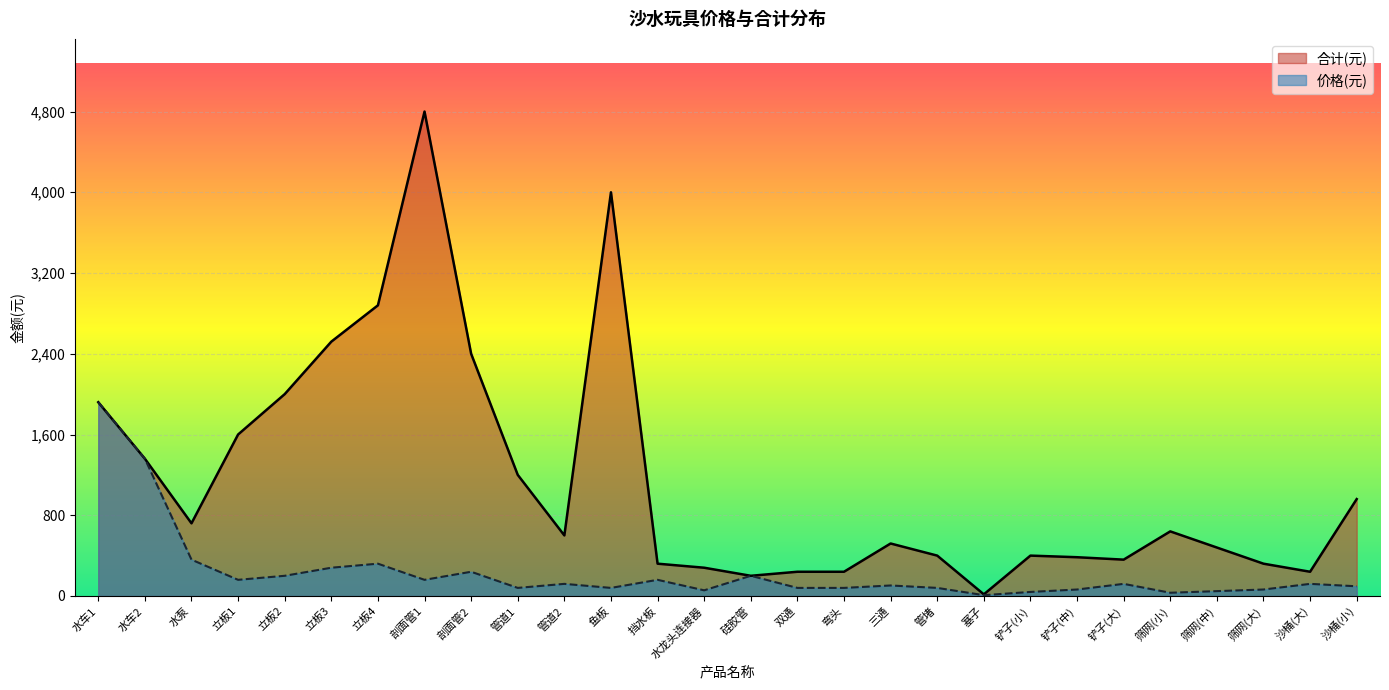

Between 三通 and 立板1, which is larger?

立板1